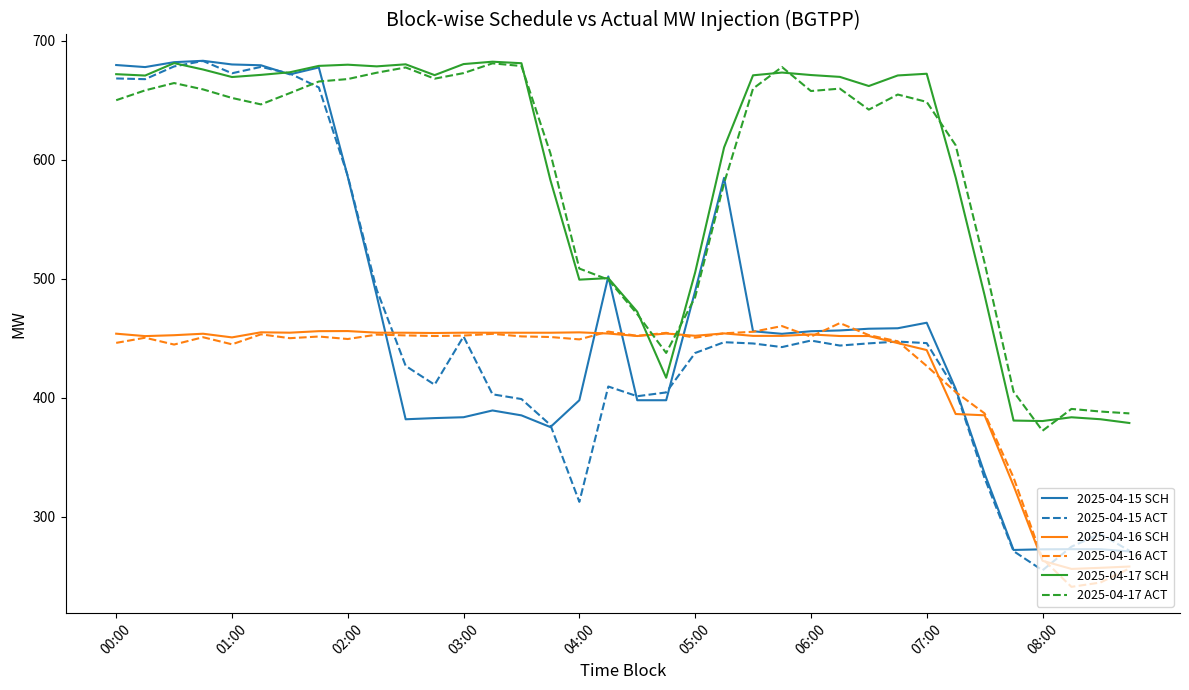

After their last crossing, which series has the higher values: 2025-04-16 SCH or 2025-04-17 ACT?

2025-04-17 ACT